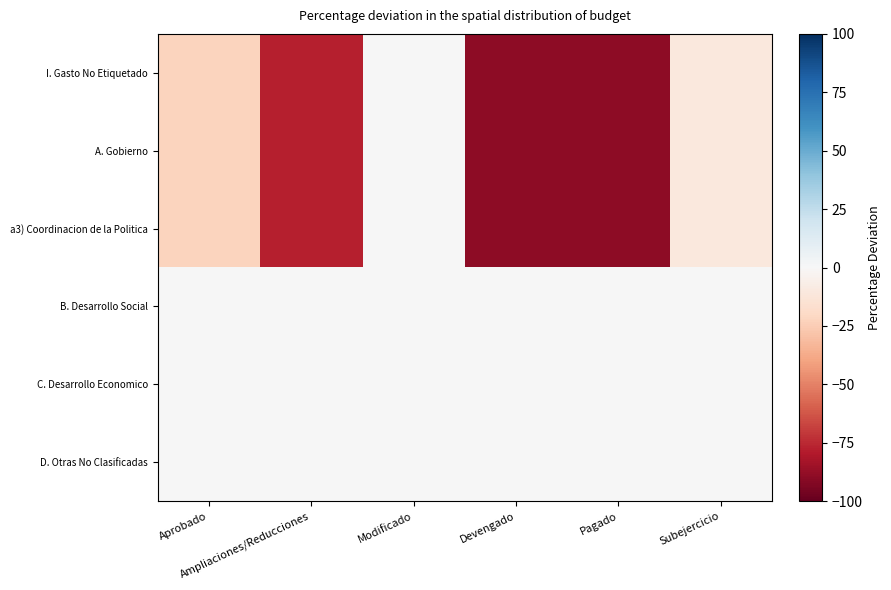

Reading left to right, extract all data points from this chart.

I. Gasto No Etiquetado: Aprobado=-22.0	Ampliaciones/Reducciones=-78.0	Modificado=0.0	Devengado=-89.2	Pagado=-89.8	Subejercicio=-10.8
A. Gobierno: Aprobado=-22.0	Ampliaciones/Reducciones=-78.0	Modificado=0.0	Devengado=-89.2	Pagado=-89.8	Subejercicio=-10.8
a3) Coordinacion de la Politica: Aprobado=-22.0	Ampliaciones/Reducciones=-78.0	Modificado=0.0	Devengado=-89.2	Pagado=-89.8	Subejercicio=-10.8
B. Desarrollo Social: Aprobado=0.0	Ampliaciones/Reducciones=0.0	Modificado=0.0	Devengado=0.0	Pagado=0.0	Subejercicio=0.0
C. Desarrollo Economico: Aprobado=0.0	Ampliaciones/Reducciones=0.0	Modificado=0.0	Devengado=0.0	Pagado=0.0	Subejercicio=0.0
D. Otras No Clasificadas: Aprobado=0.0	Ampliaciones/Reducciones=0.0	Modificado=0.0	Devengado=0.0	Pagado=0.0	Subejercicio=0.0